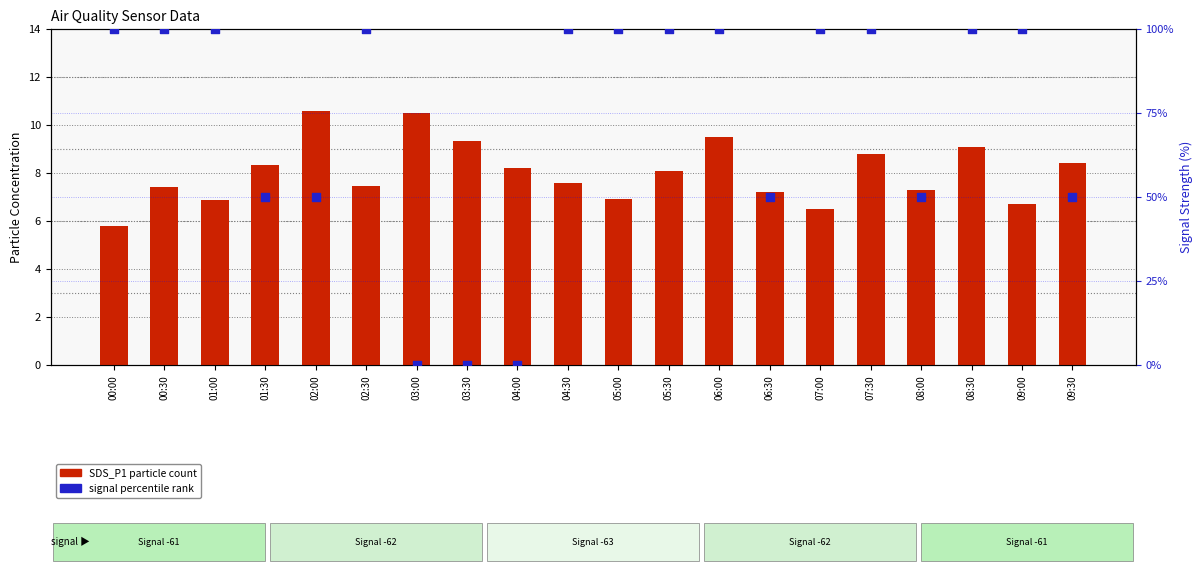

Which series reaches the minimum Y coordinate?

Signal % rank